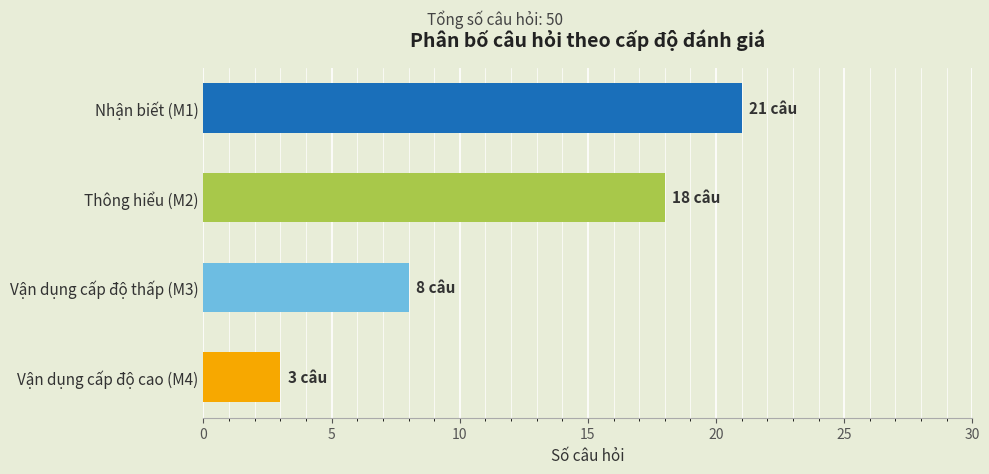

Approximately how many times larger is the value at Nhận biết (M1) compared to Vận dụng cấp độ thấp (M3)?

2.6